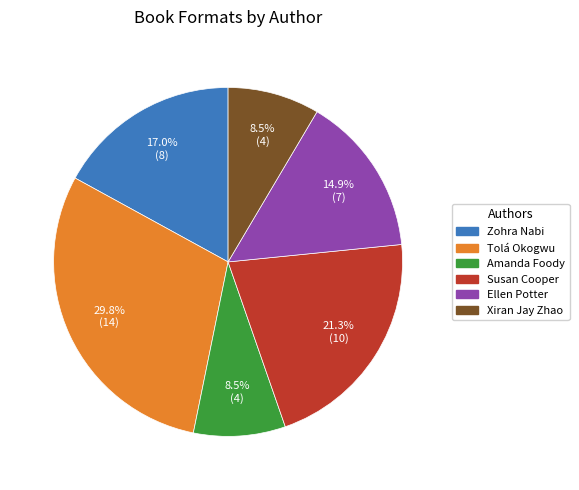

Is there a majority slice in this chart?

No